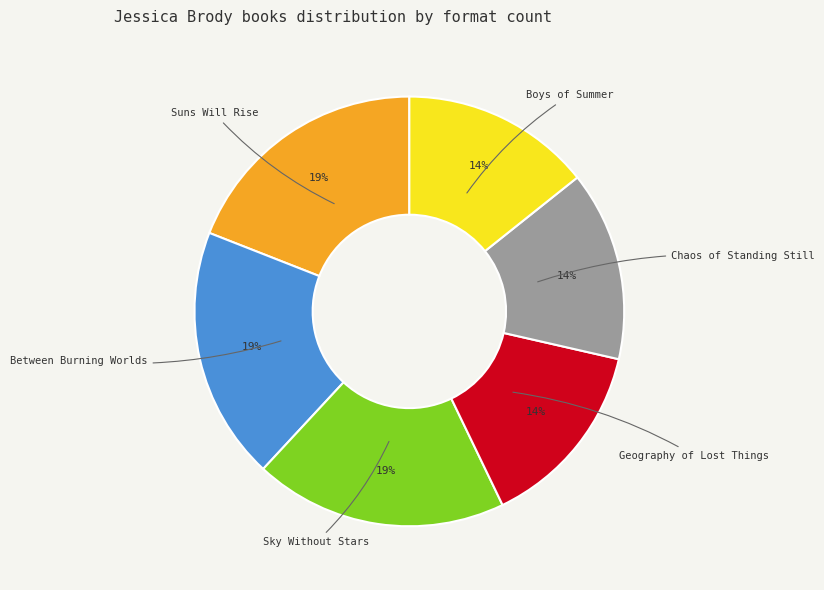

What percentage is the Boys of Summer slice, to the nearest percent?

14%